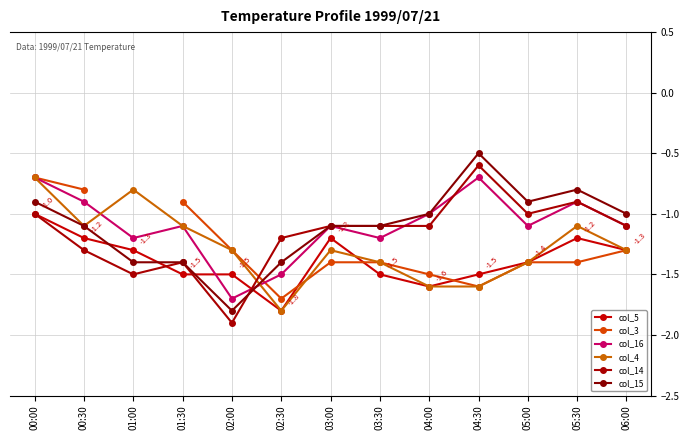

What is the minimum value shown in the chart?

-1.9